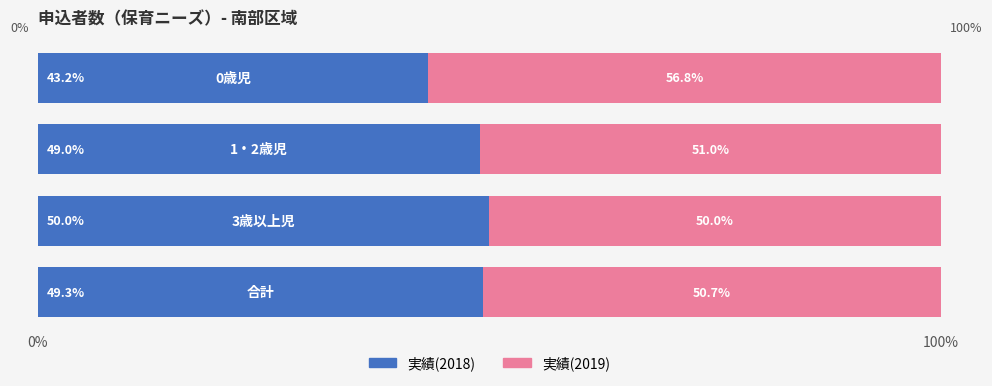

What is the average value of the 実績(2018) series?

47.9